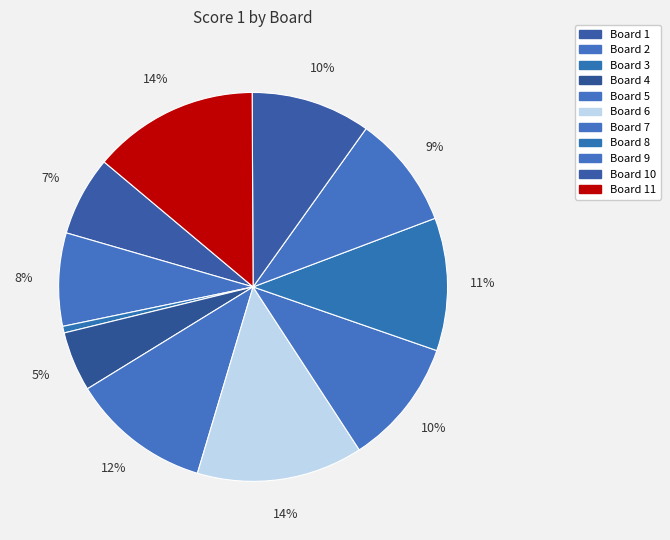

How many slices are in this pie chart?

11